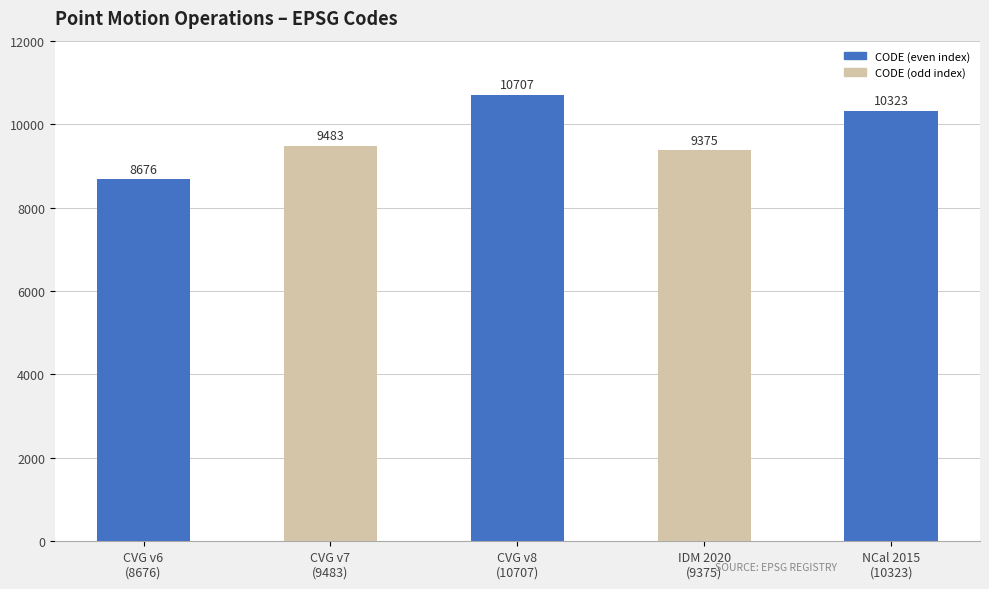

What position from the right is NCal 2015
(10323)?

1